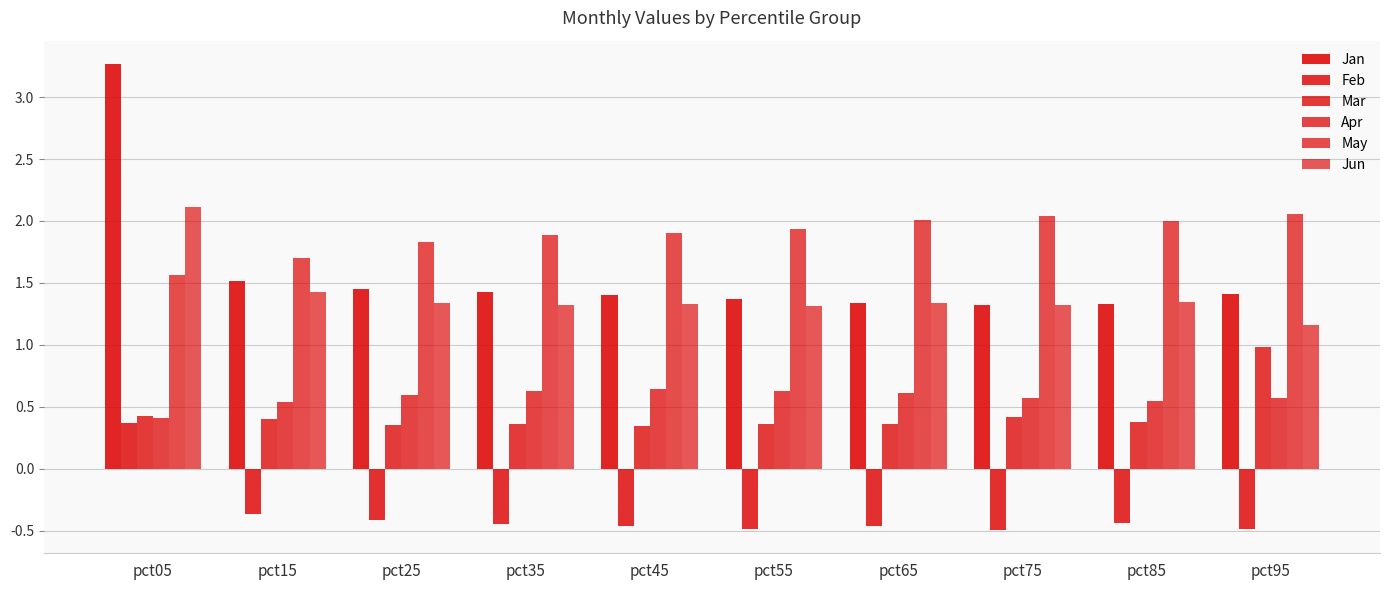

Rank the series at pct95 from highest to lowest value.

May, Jan, Jun, Mar, Apr, Feb